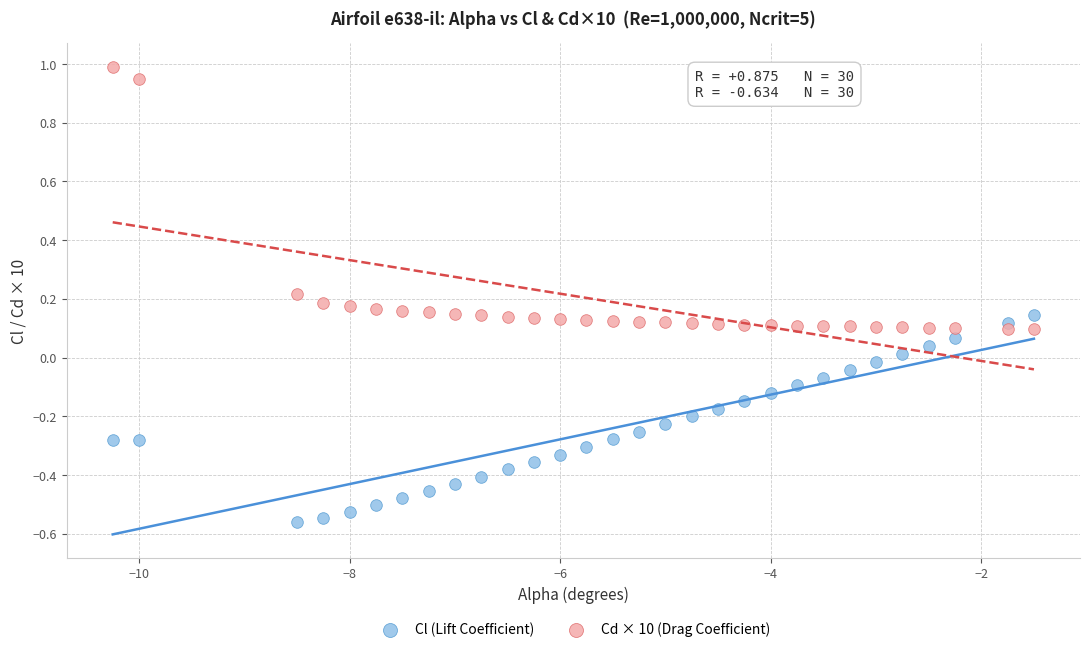

What is the X range (max minus min) for the scatter plot?

8.8